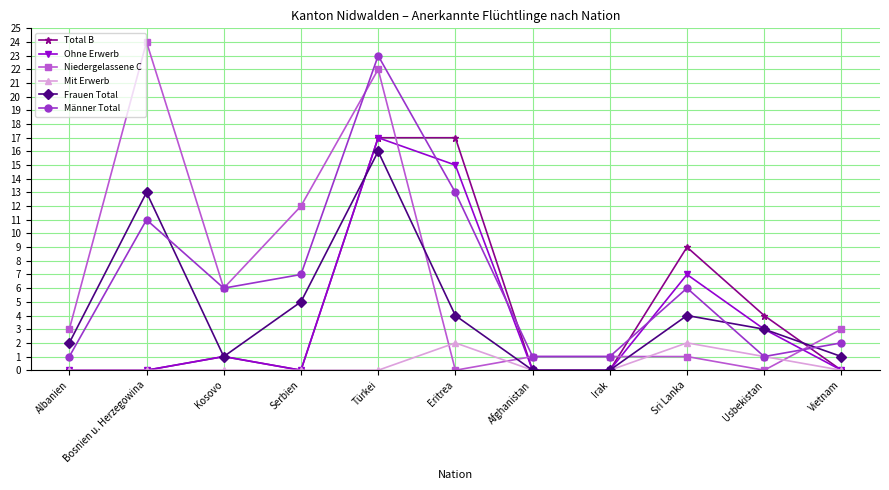

Where is Niedergelassene C nearest to the value 12?

Serbien